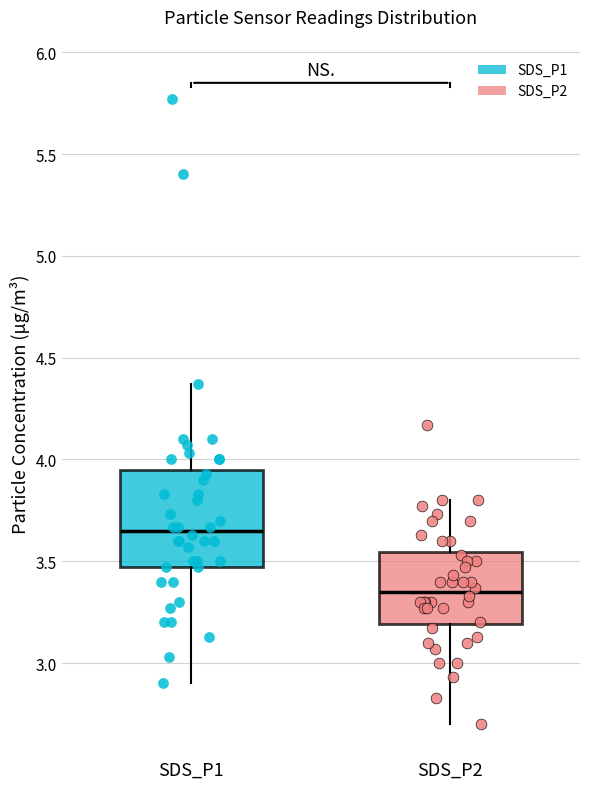

Which box has the lowest median line?

SDS_P2